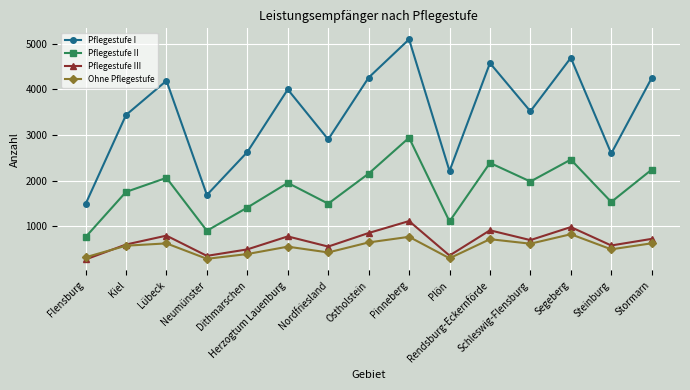

True or false: Pflegestufe II and Ohne Pflegestufe intersect in this chart.

False